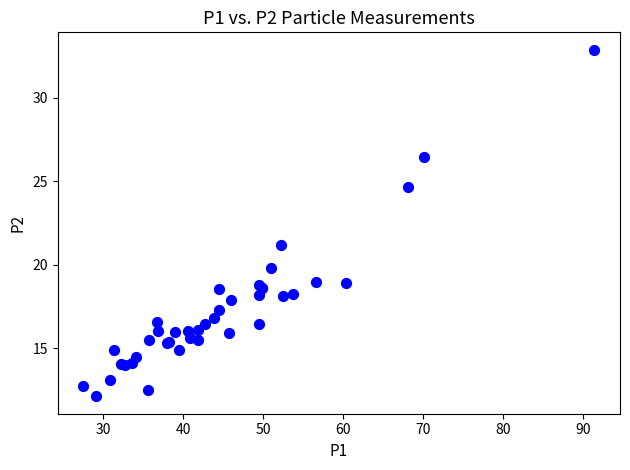

What Y value in the scatter plot is closest to 22?

21.2